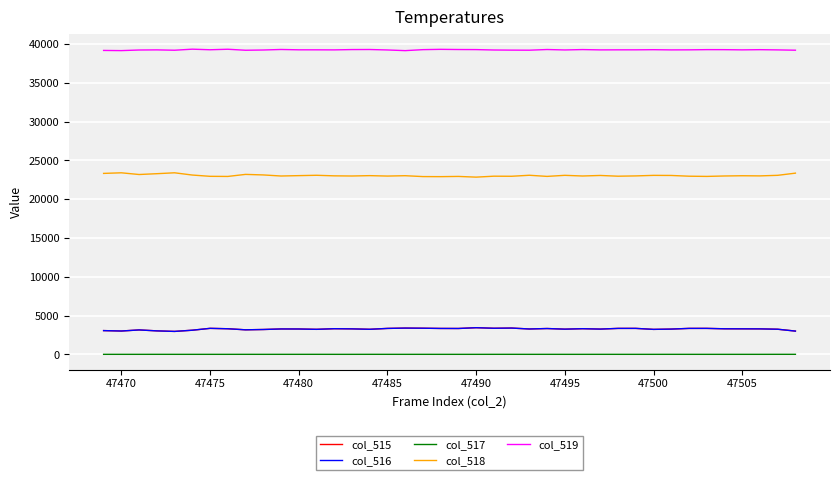

What is the maximum value for col_518?

23393